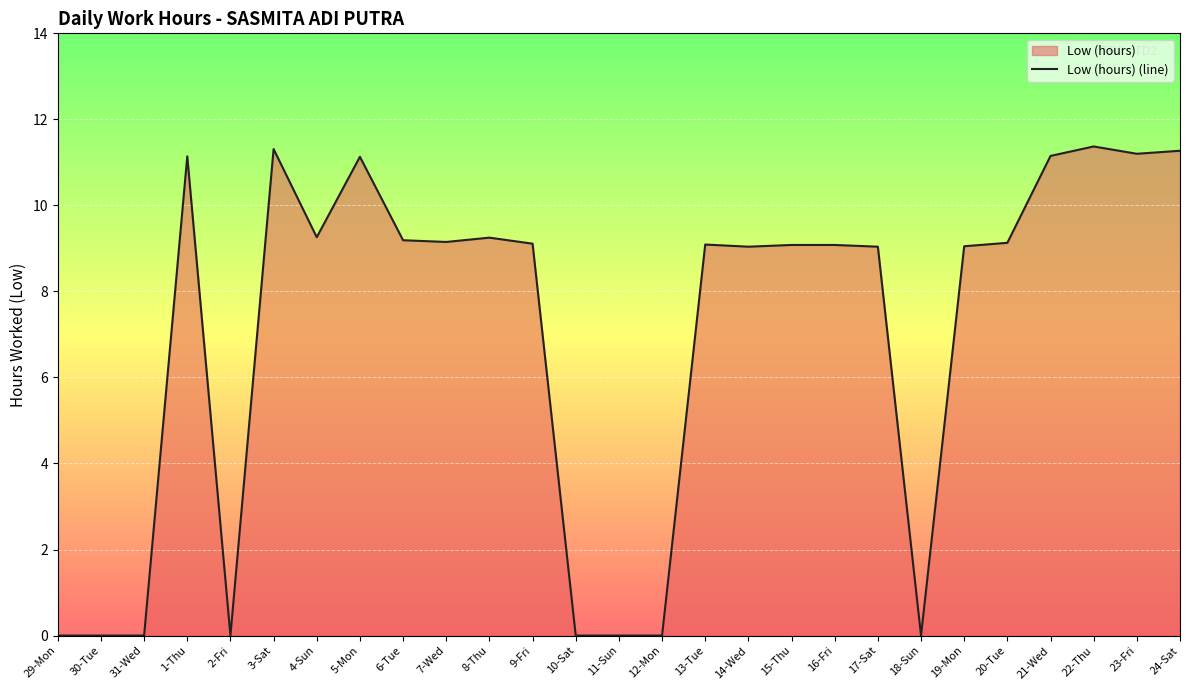

Reading left to right, extract all data points from this chart.

29-Mon=0.0	30-Tue=0.0	31-Wed=0.0	1-Thu=11.1	2-Fri=0.0	3-Sat=11.3	4-Sun=9.3	5-Mon=11.1	6-Tue=9.2	7-Wed=9.2	8-Thu=9.2	9-Fri=9.1	10-Sat=0.0	11-Sun=0.0	12-Mon=0.0	13-Tue=9.1	14-Wed=9.0	15-Thu=9.1	16-Fri=9.1	17-Sat=9.0	18-Sun=0.0	19-Mon=9.1	20-Tue=9.1	21-Wed=11.2	22-Thu=11.4	23-Fri=11.2	24-Sat=11.3